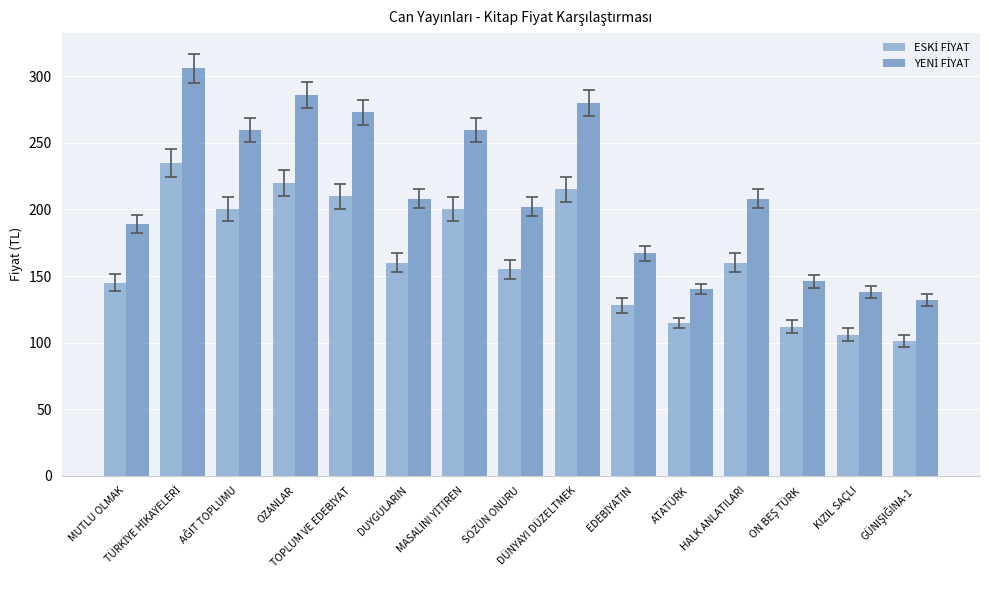

The YENİ FİYAT series shows 167 at EDEBİYATIN. True or false?

True